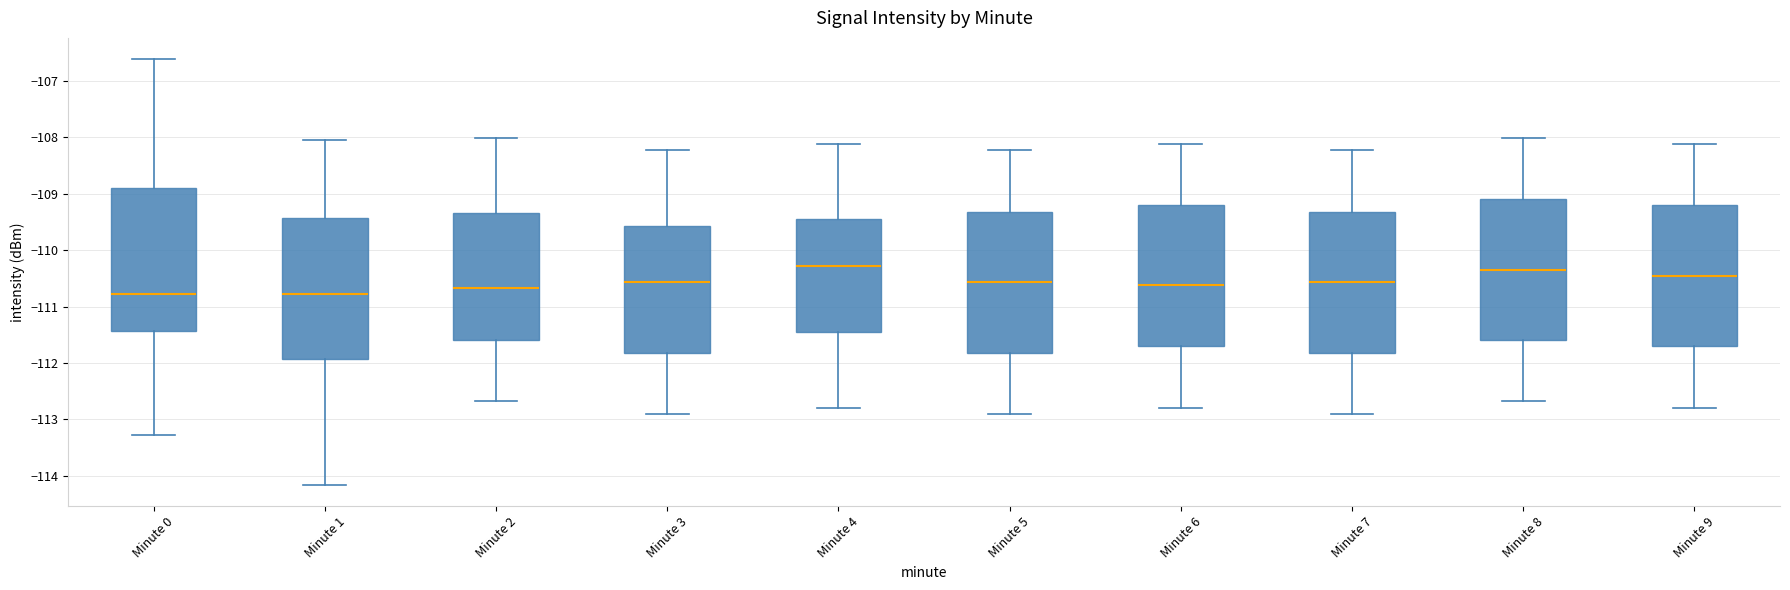

Reading left to right, transcribe this box plot: for each box, give where its median line is, the range the box spans, and where its two whiskers end, as read against the y-axis. The values are not printed on the chart, so give them approximately, as read against the axis.

Minute 0: median -110.8, box -111.4 to -108.9, whiskers -113.3 to -106.6
Minute 1: median -110.8, box -111.9 to -109.4, whiskers -114.2 to -108.1
Minute 2: median -110.7, box -111.6 to -109.3, whiskers -112.7 to -108.0
Minute 3: median -110.6, box -111.8 to -109.6, whiskers -112.9 to -108.2
Minute 4: median -110.3, box -111.5 to -109.5, whiskers -112.8 to -108.1
Minute 5: median -110.6, box -111.8 to -109.3, whiskers -112.9 to -108.2
Minute 6: median -110.6, box -111.7 to -109.2, whiskers -112.8 to -108.1
Minute 7: median -110.6, box -111.8 to -109.3, whiskers -112.9 to -108.2
Minute 8: median -110.3, box -111.6 to -109.1, whiskers -112.7 to -108.0
Minute 9: median -110.5, box -111.7 to -109.2, whiskers -112.8 to -108.1